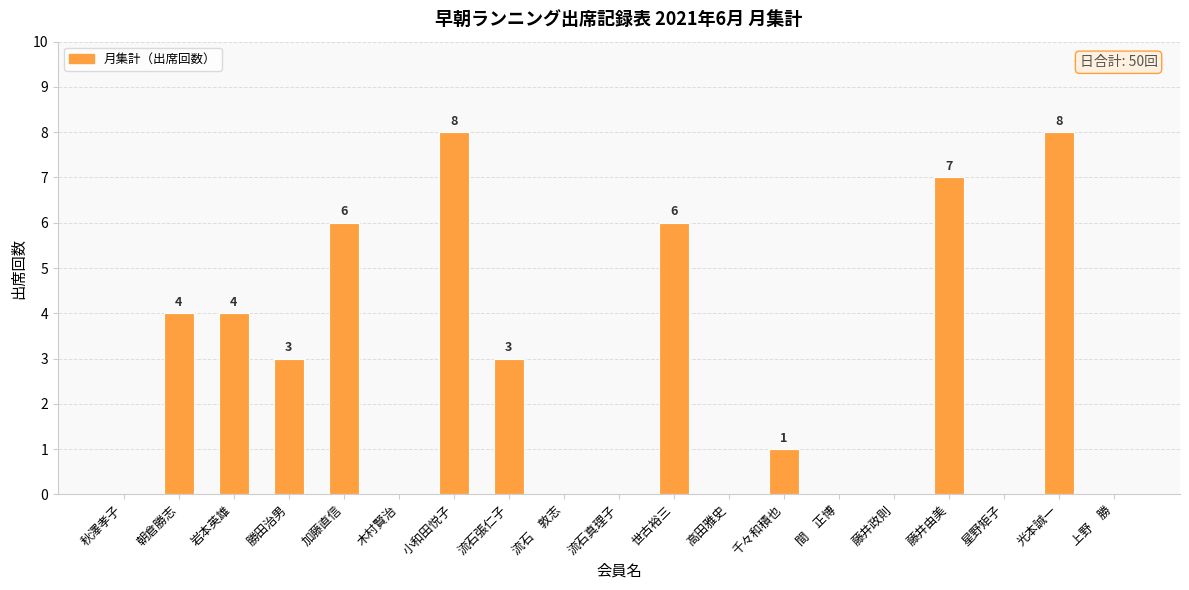

Count the values in the range 0 to 6.

16